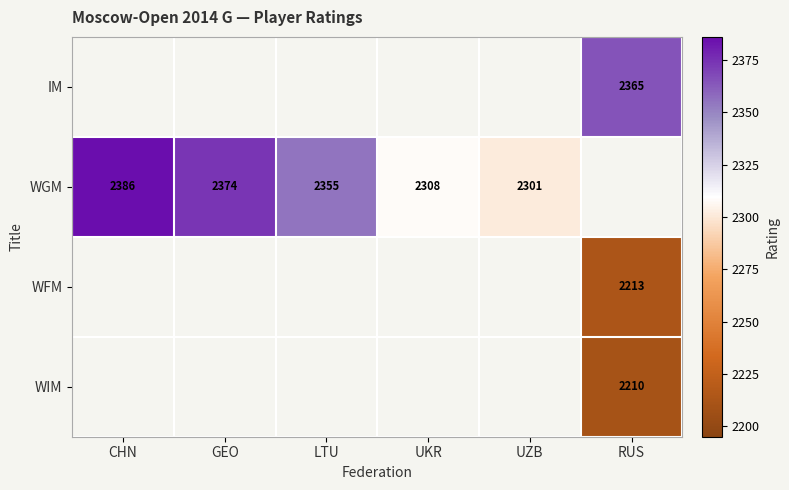

The WGM series shows 1090 at CHN. True or false?

False